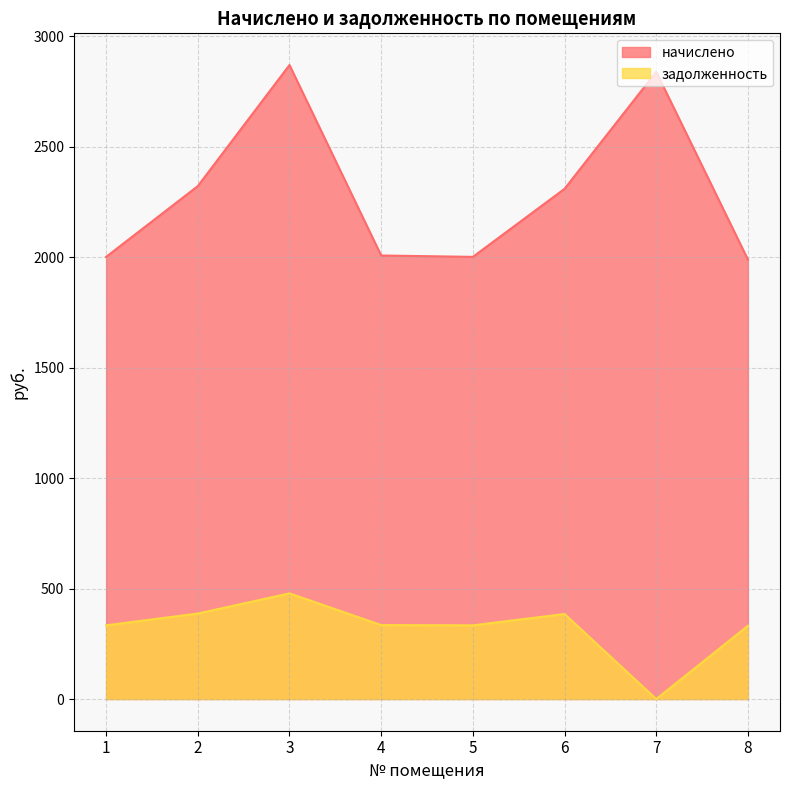

What is the sum of the начислено values at 6 and 3?

5177.2